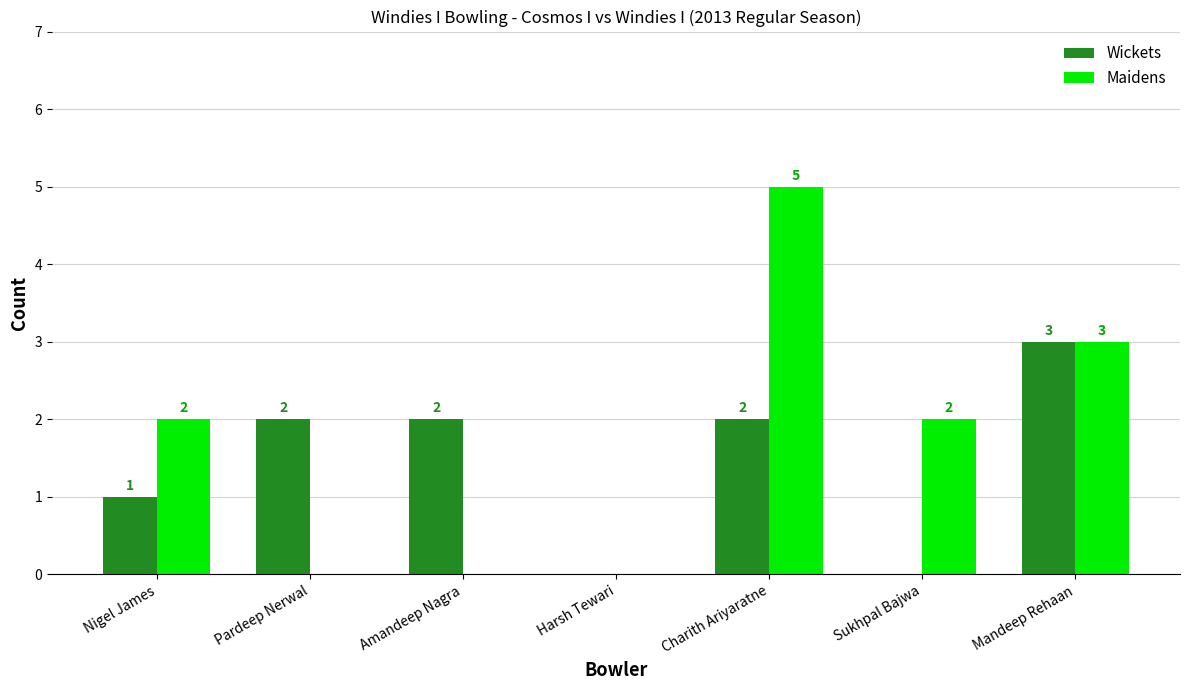

How many positive values does the Wickets series have?

5